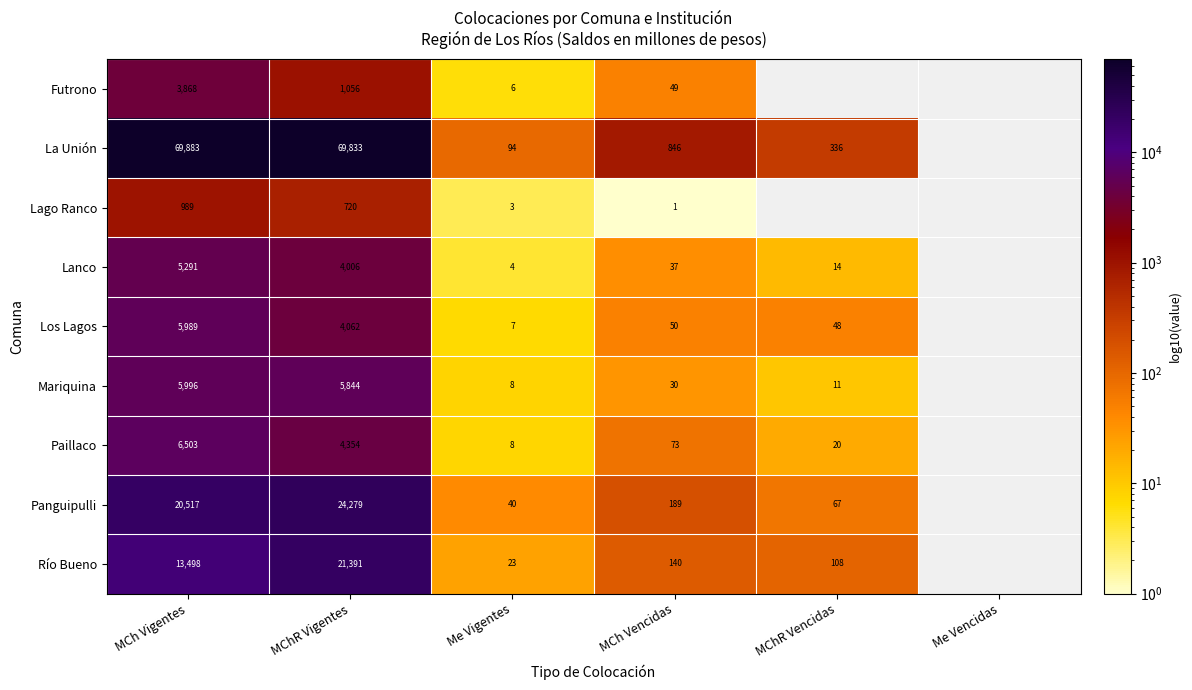

Which series has the widest spread of values?

La Unión